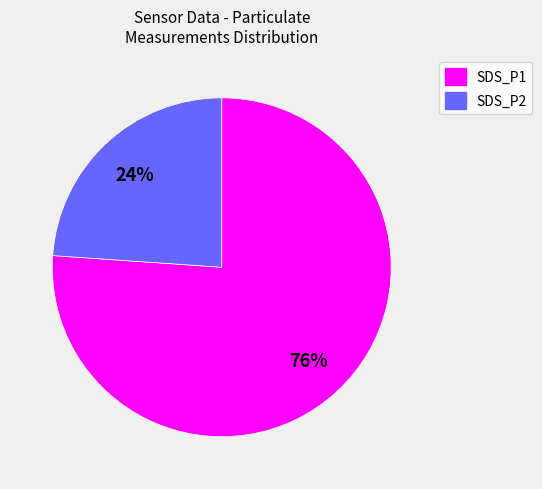

True or false: SDS_P1 accounts for 76% of the total.

True